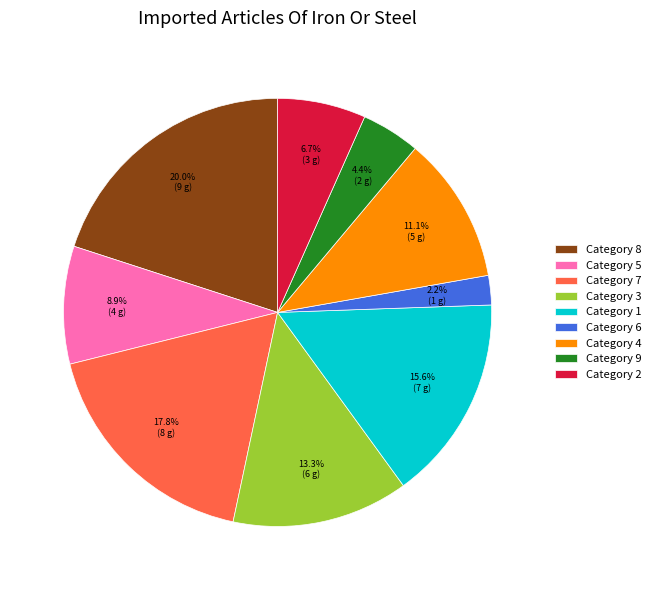

Which has a higher value, Category 7 or Category 5?

Category 7